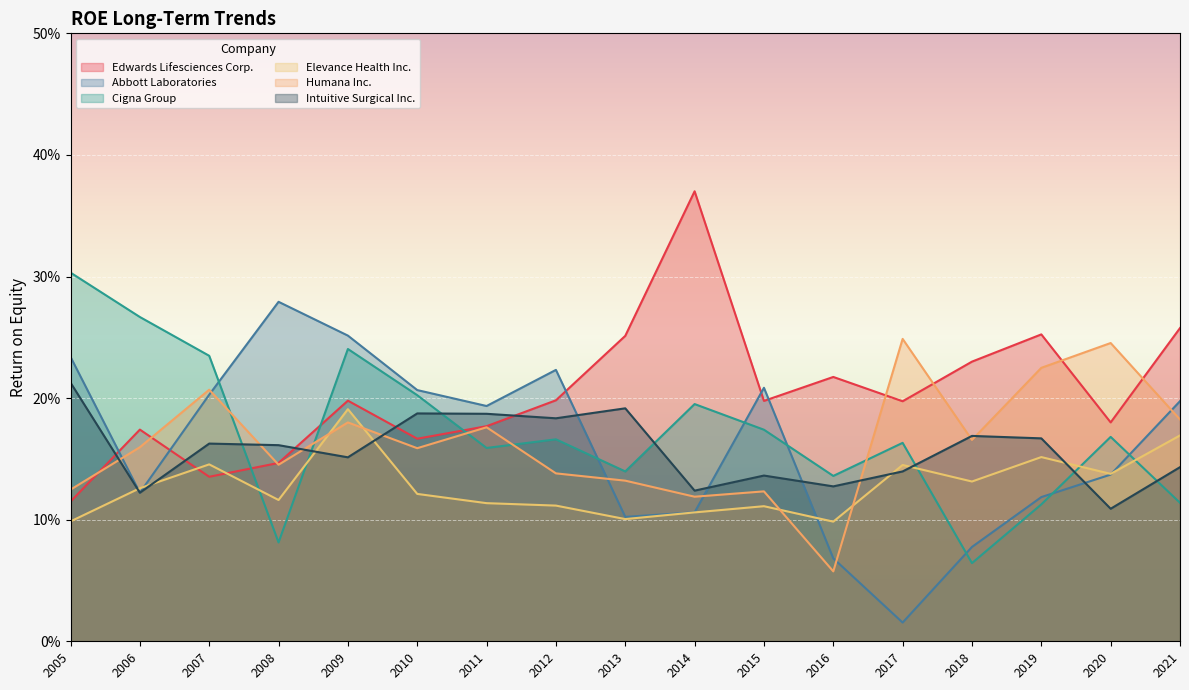

Which category has the highest value in the Edwards Lifesciences Corp. series?

2014